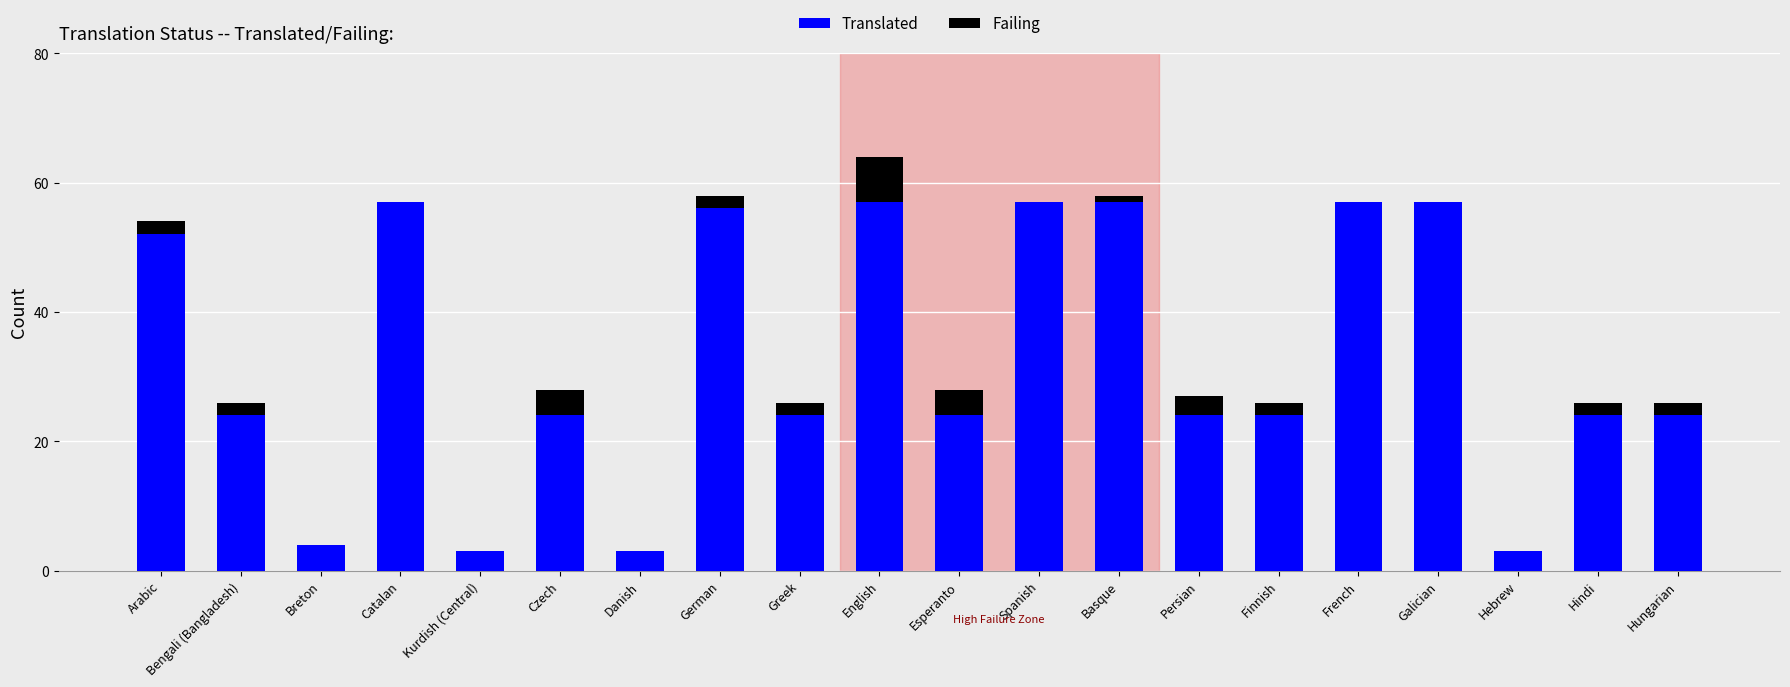

Count the number of data series in this chart.

2